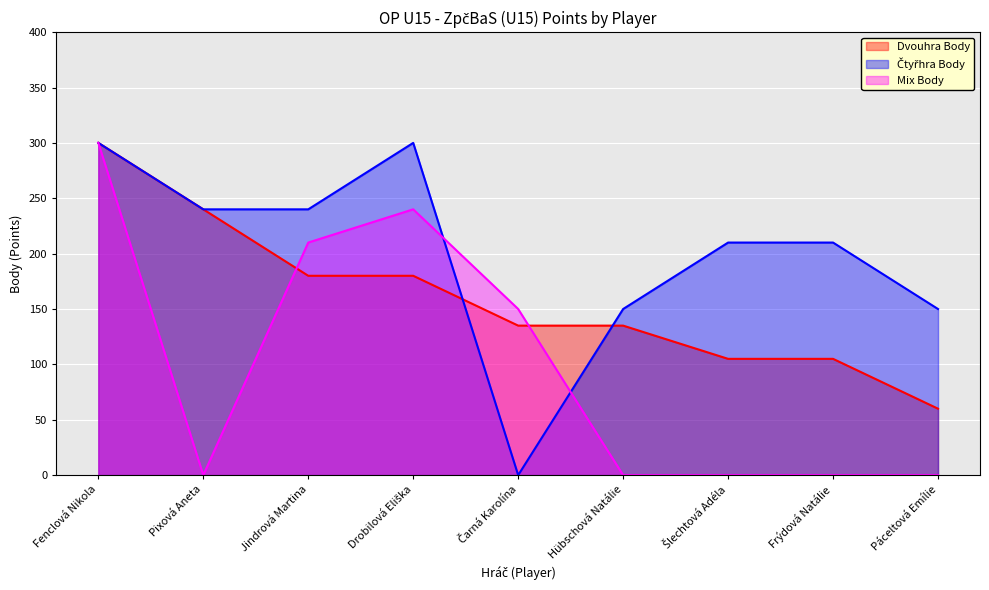

At which label is Dvouhra Body closest to 180?

Jindrová Martina